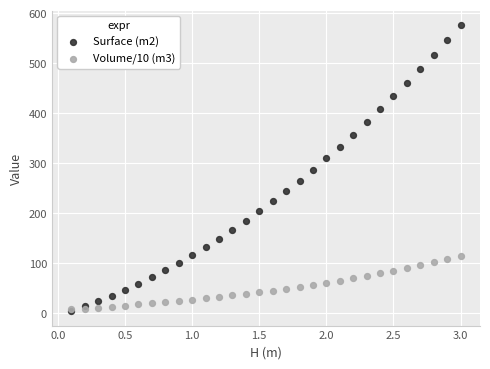

What are all the series names shown in the legend?

Surface (m2), Volume/10 (m3)